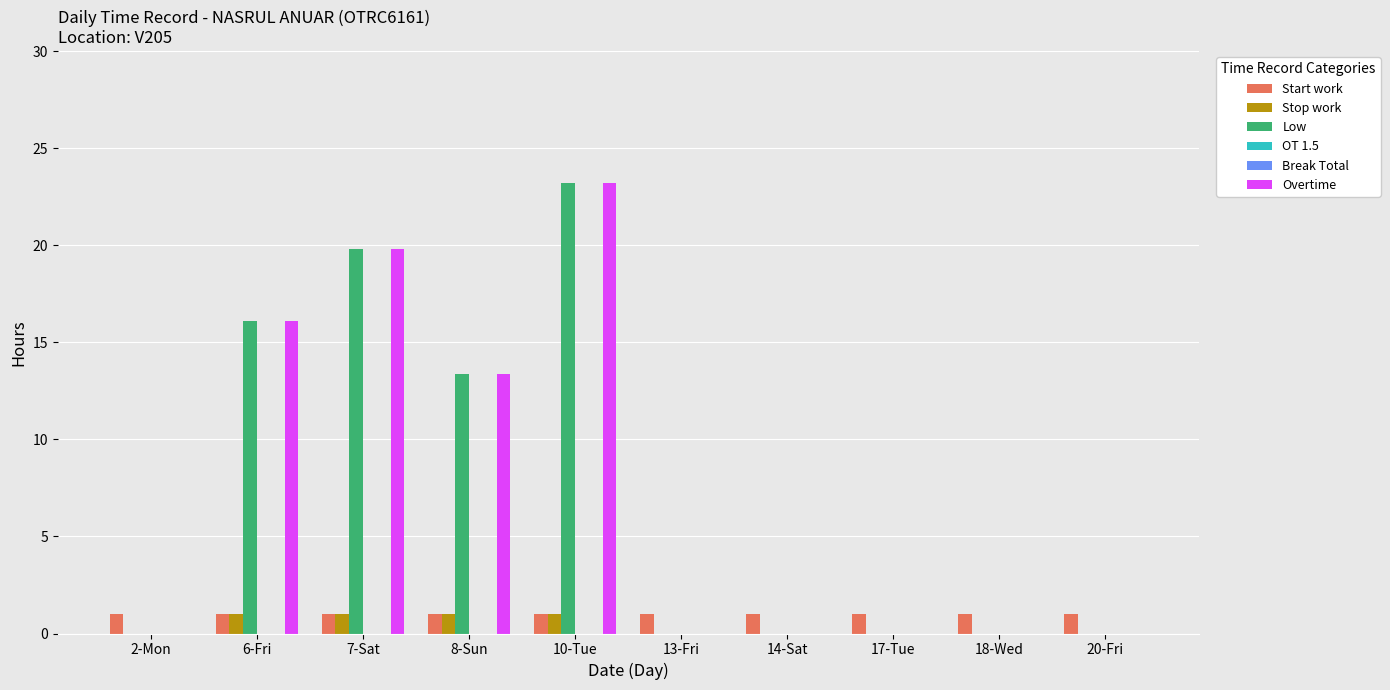

Reading left to right, transcribe all the data shown in this chart.

Start work: 1.0	1.0	1.0	1.0	1.0	1.0	1.0	1.0	1.0	1.0
Stop work: 0.0	1.0	1.0	1.0	1.0	0.0	0.0	0.0	0.0	0.0
Low: 0.0	16.1	19.8	13.4	23.2	0.0	0.0	0.0	0.0	0.0
OT 1.5: 0.0	0.0	0.0	0.0	0.0	0.0	0.0	0.0	0.0	0.0
Break Total: 0.0	0.0	0.0	0.0	0.0	0.0	0.0	0.0	0.0	0.0
Overtime: 0.0	16.1	19.8	13.4	23.2	0.0	0.0	0.0	0.0	0.0